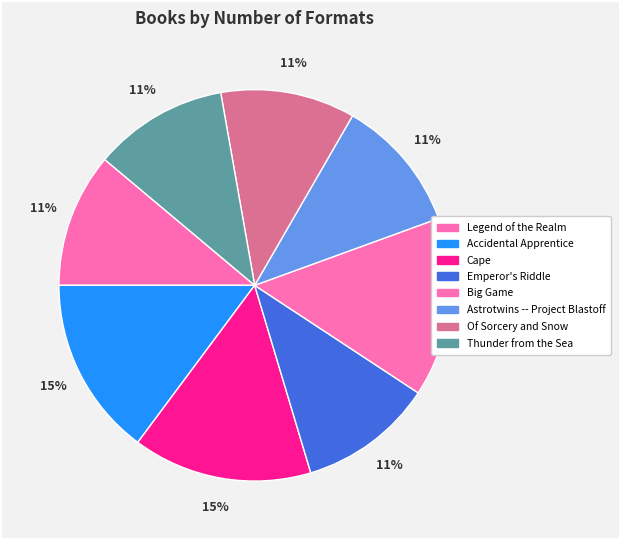

Between Of Sorcery and Snow and Thunder from the Sea, which is larger?

Of Sorcery and Snow